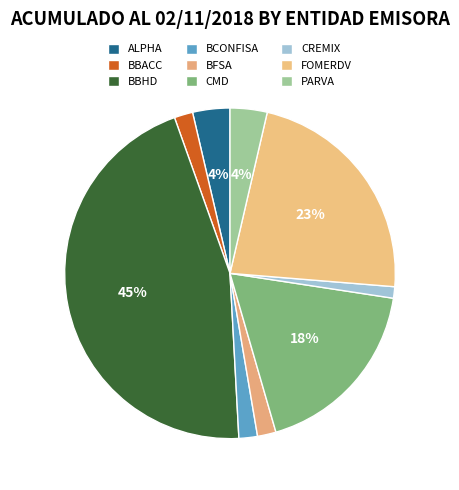

Is there a majority slice in this chart?

No